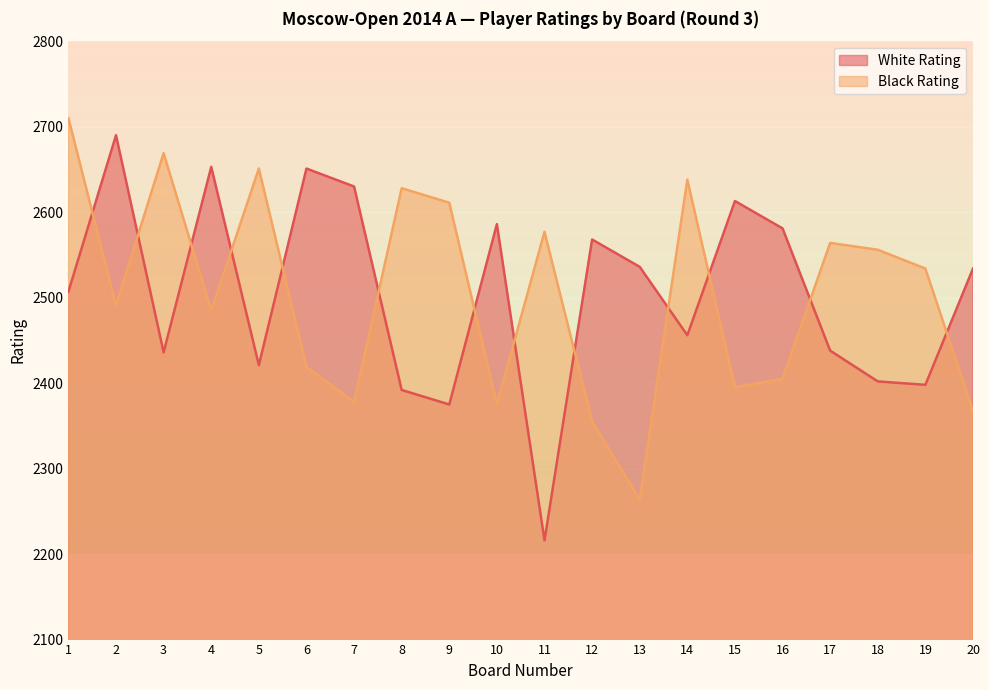

True or false: Black Rating has a value of 3560 at 8.

False